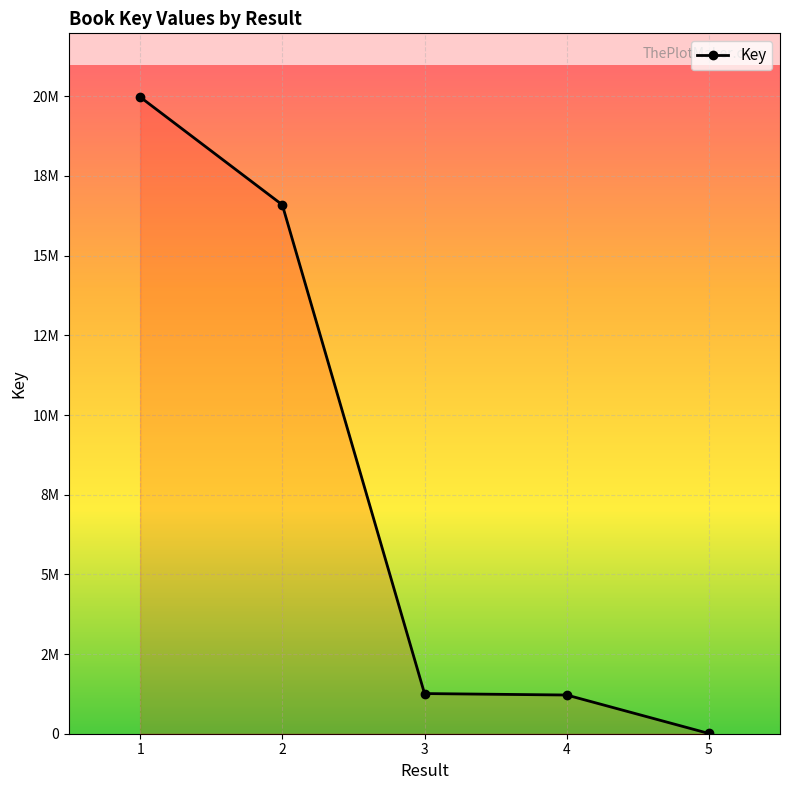

List the labels in order of value, largest first.

1, 2, 3, 4, 5